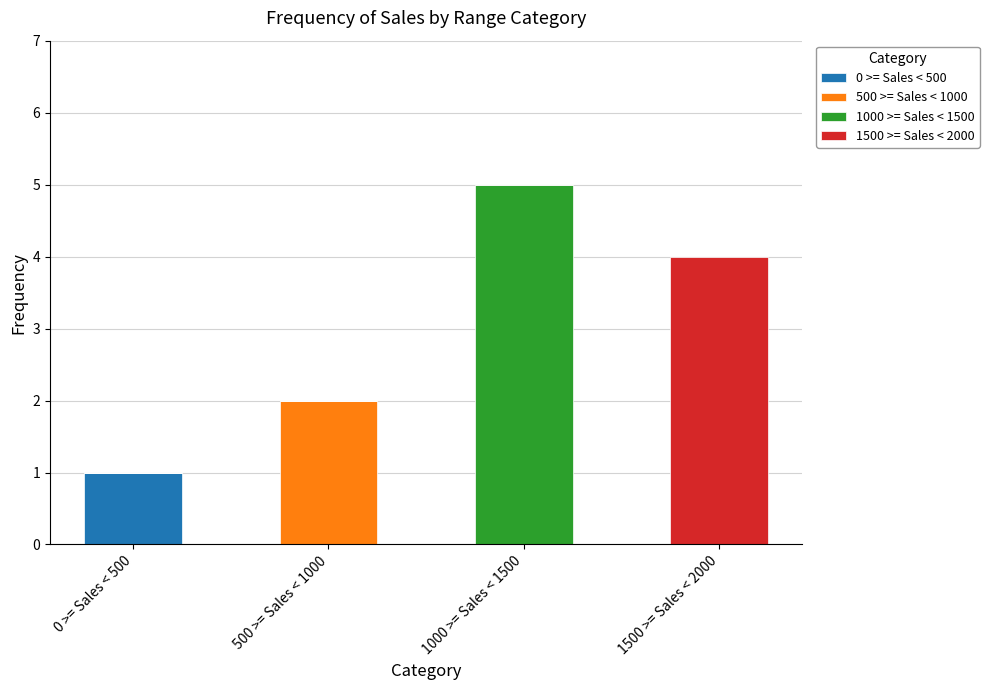

At which label does 0 >= Sales < 500 reach its peak?

0 >= Sales < 500